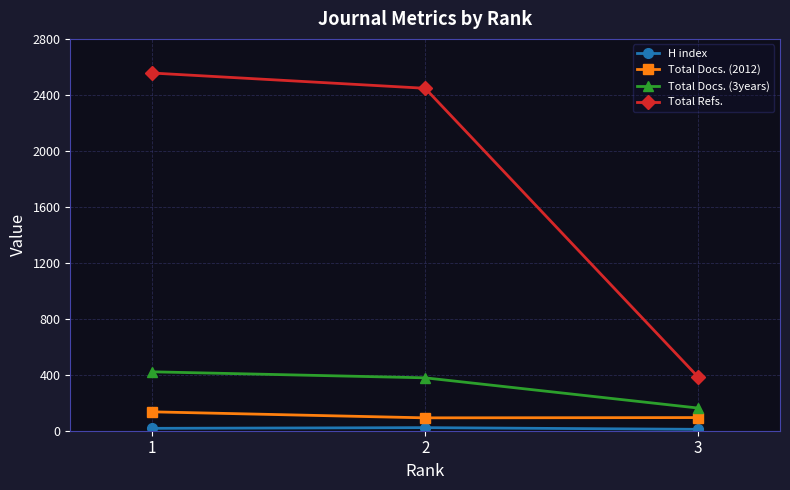

What is the sum of all Total Docs. (3years) values?

961